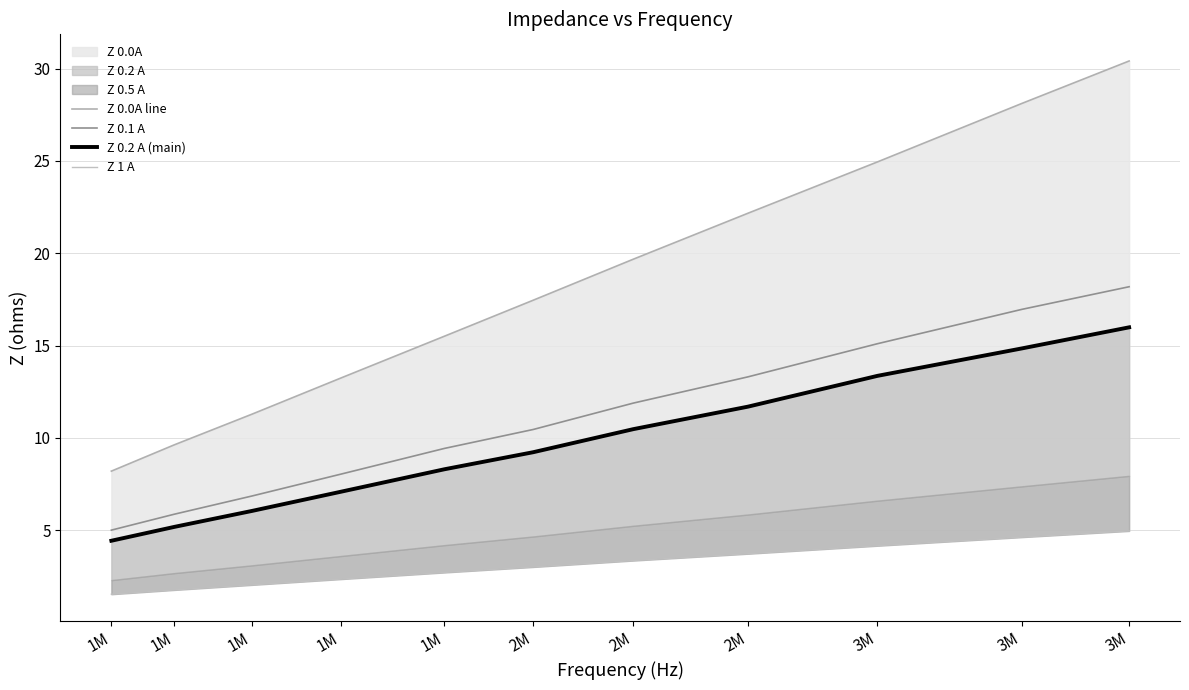

True or false: Z 0.1 A has more than 2 points higher than both neighbors.

False